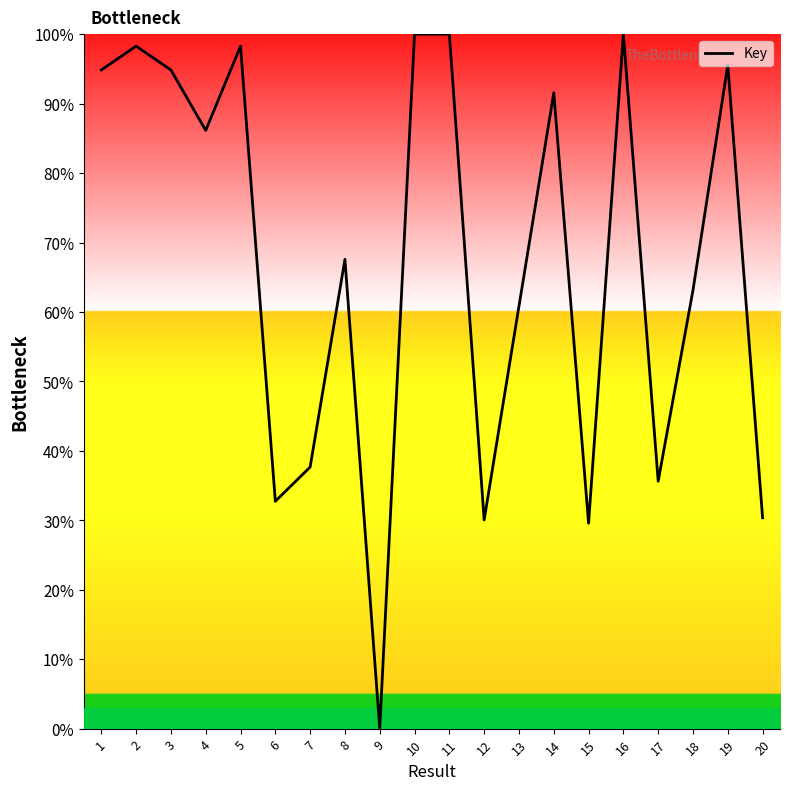

What is the change in value from 7 to 14?

+53.9